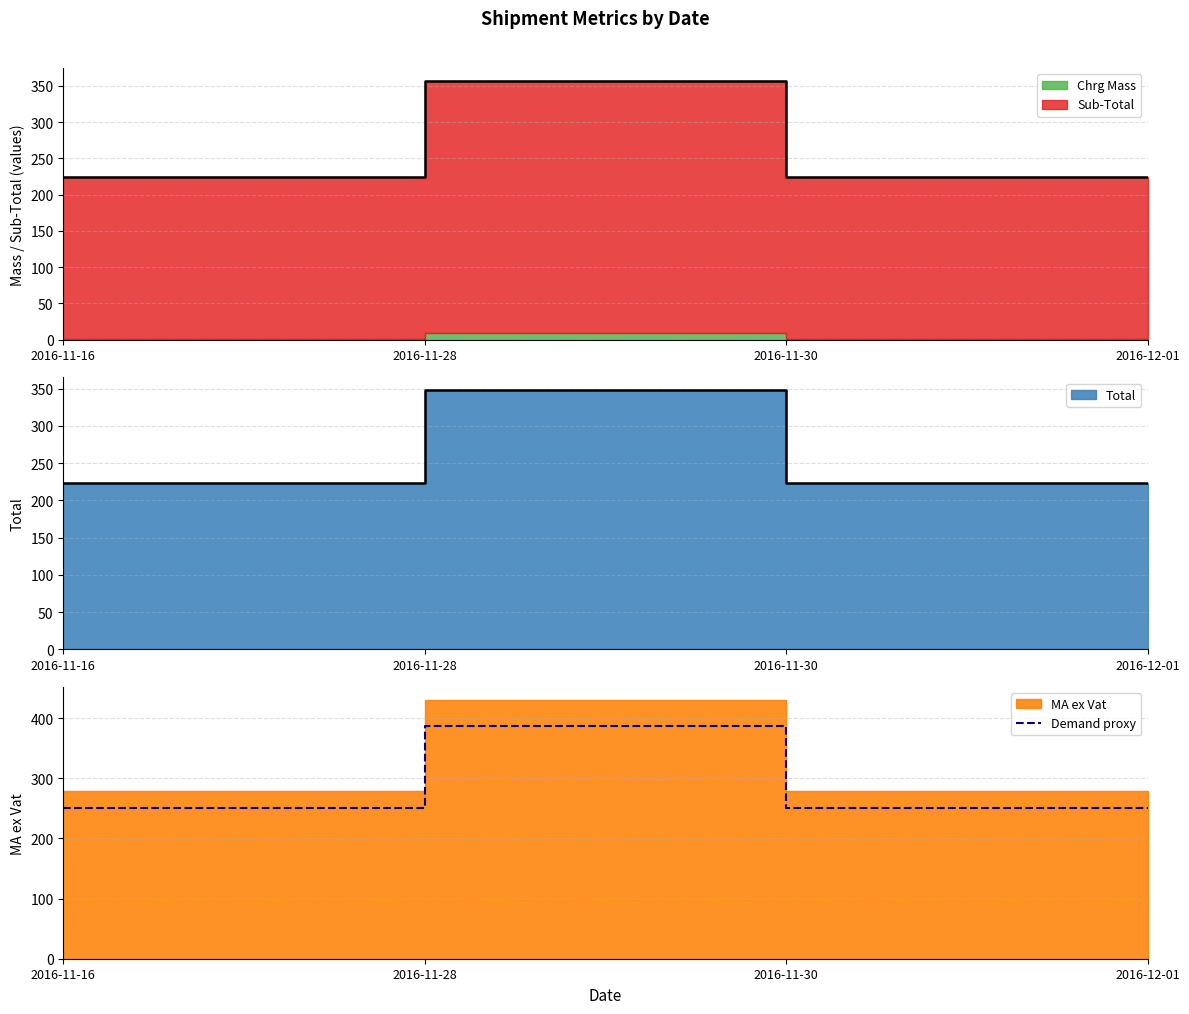

The chart shows a value of 327.5 at 2016-11-30. True or false?

False